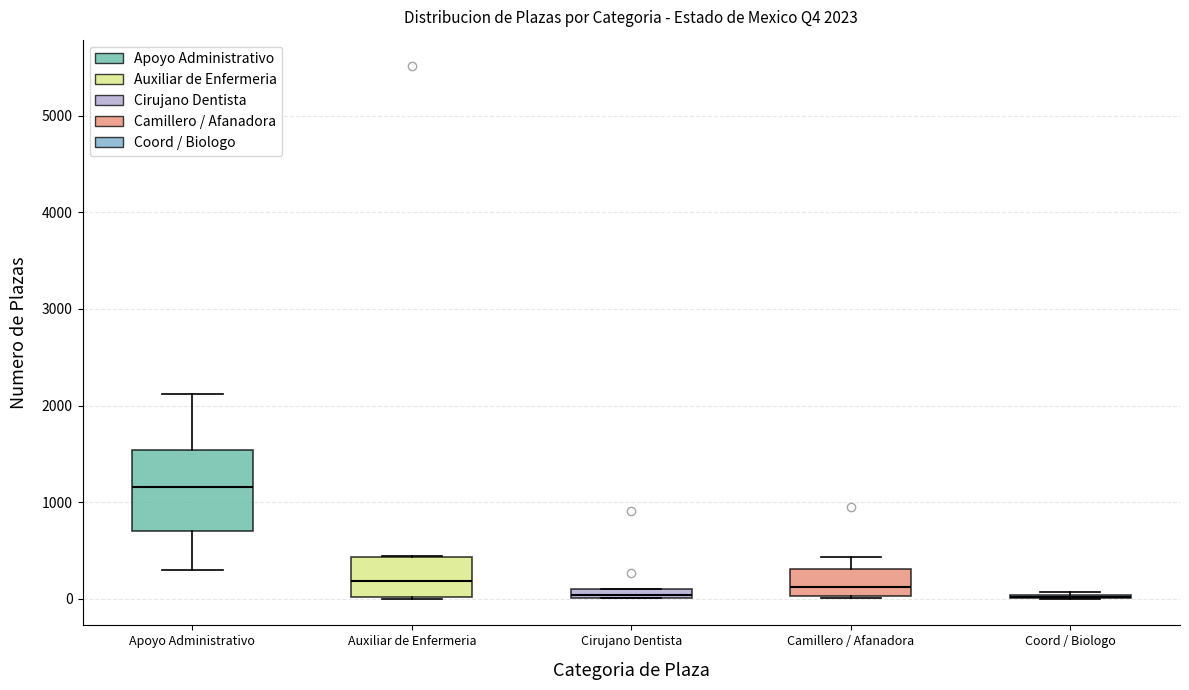

Which box is the tallest, from its lower edge to its upper edge?

Apoyo Administrativo